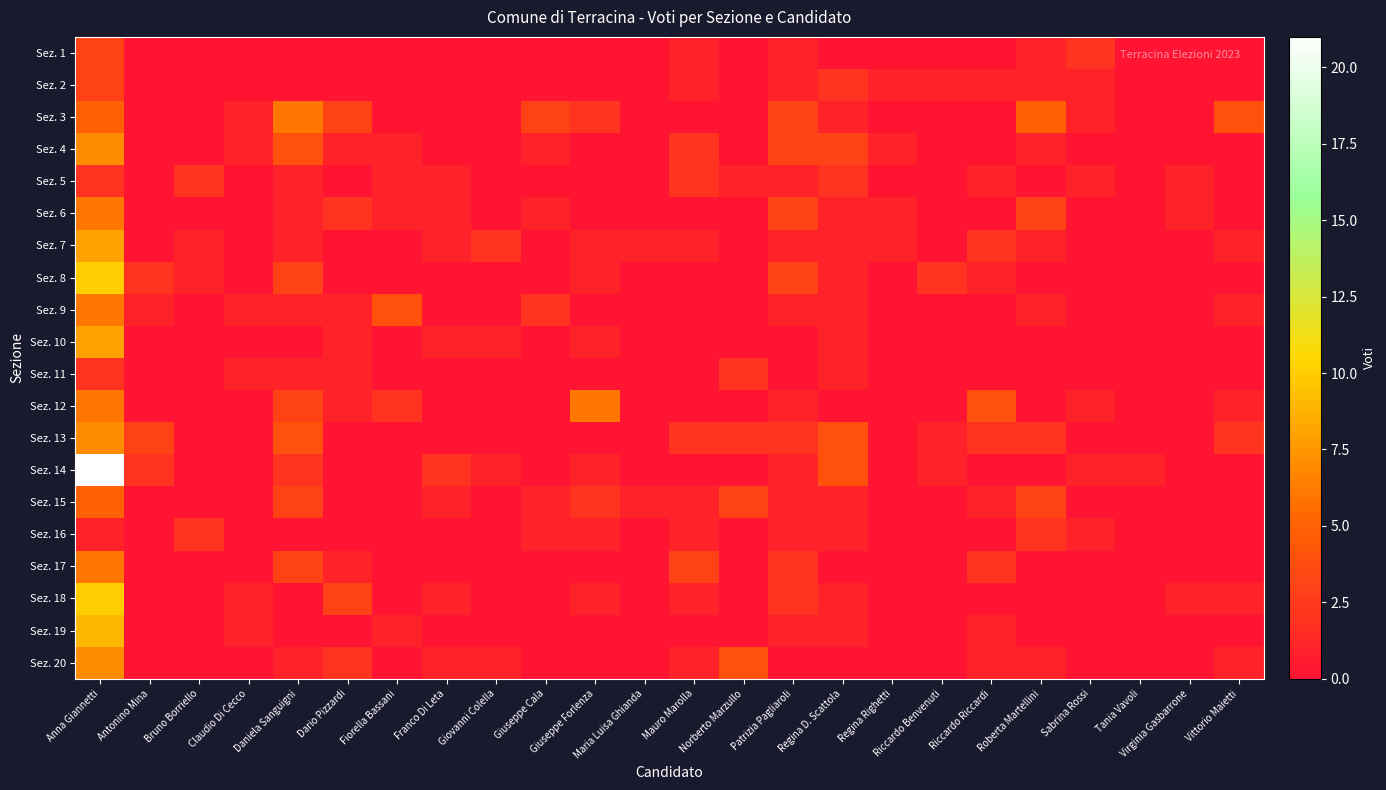

Which category has the lowest value across all series?

Antonino Mina